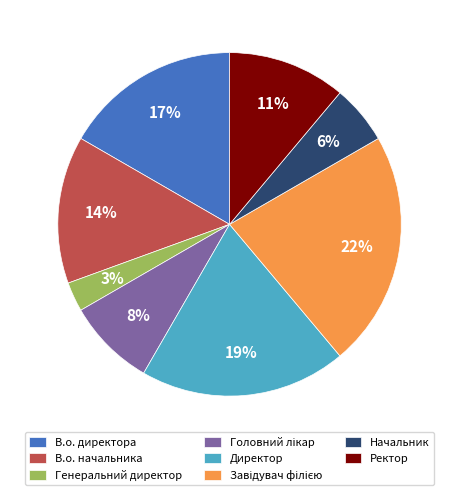

Is there a majority slice in this chart?

No